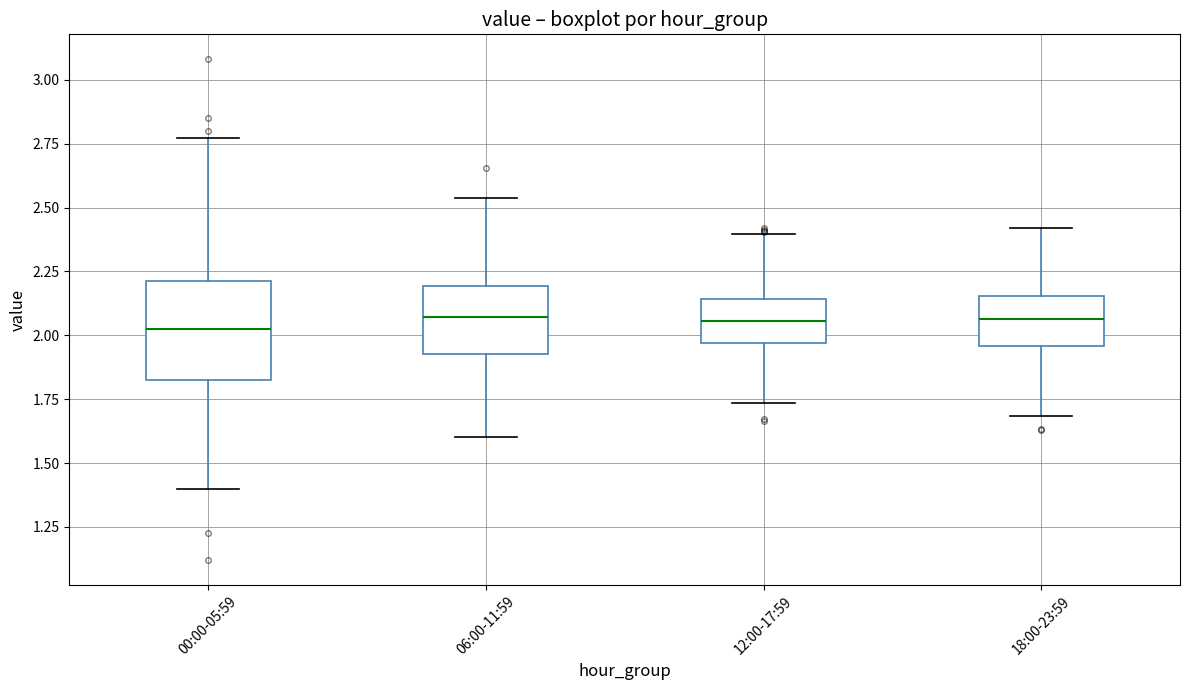

Which box is the tallest, from its lower edge to its upper edge?

00:00-05:59